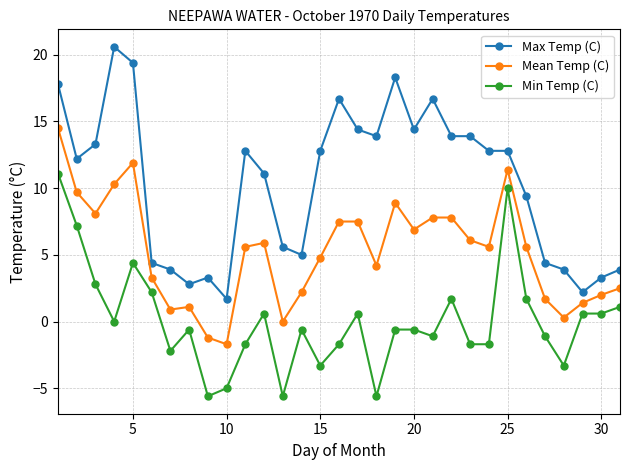

True or false: Mean Temp (C) has more than 0 points higher than both neighbors.

True